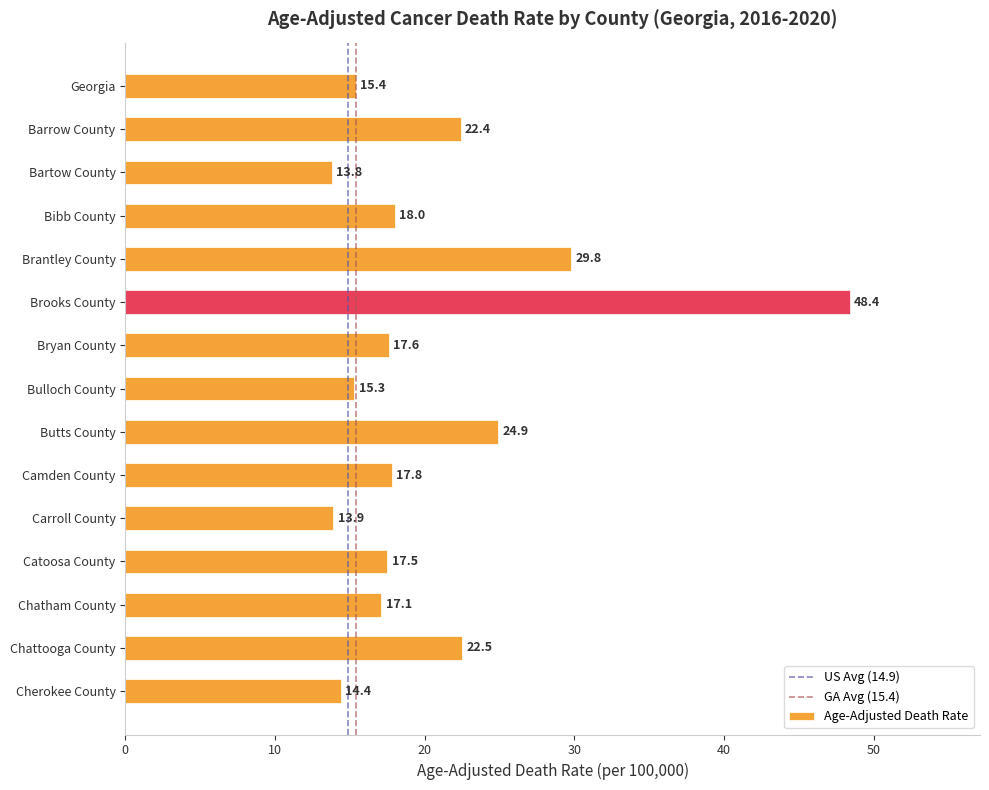

What is the change in value from Bartow County to Carroll County?

+0.1